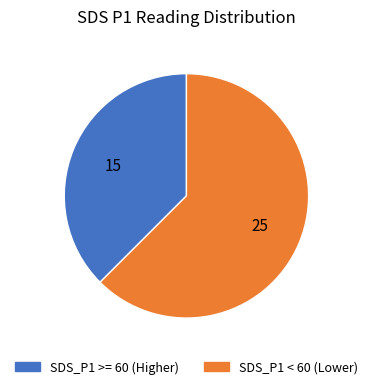

Is there any slice that represents more than half of the pie?

Yes